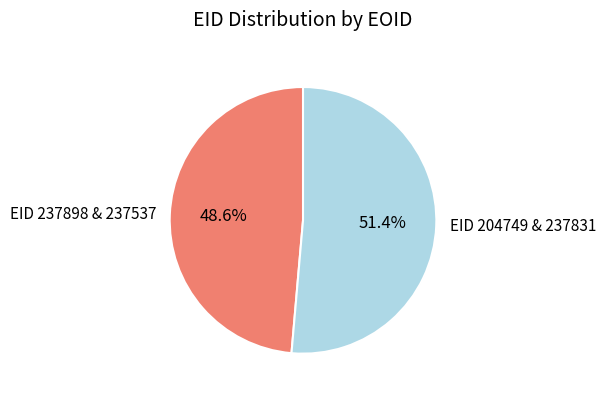

Is the sum of EID 237898 & 237537 and EID 204749 & 237831 greater than half?

Yes